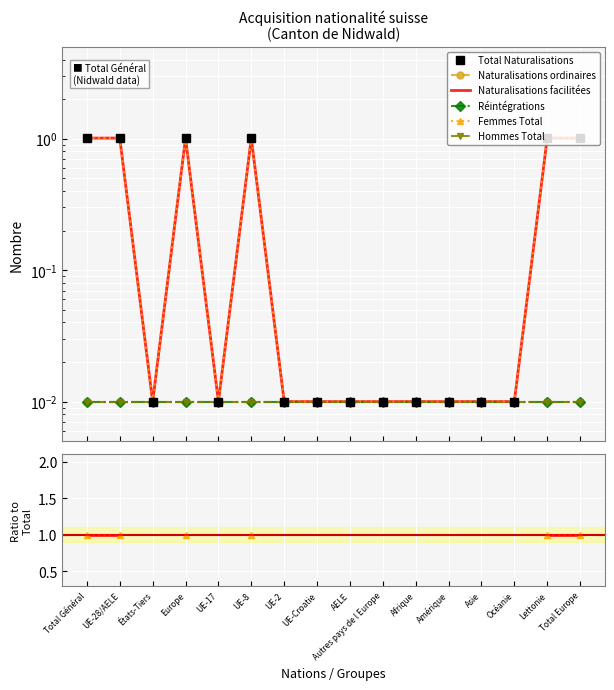

Which series changed the most between UE-2 and AELE?

Total Naturalisations